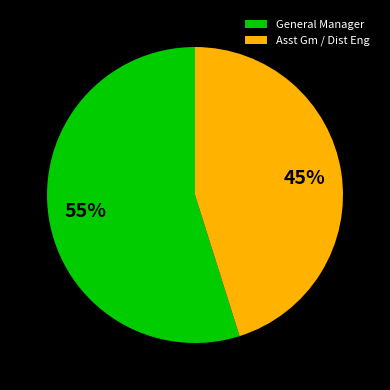

To the nearest percent, what percentage of the pie is General Manager?

55%